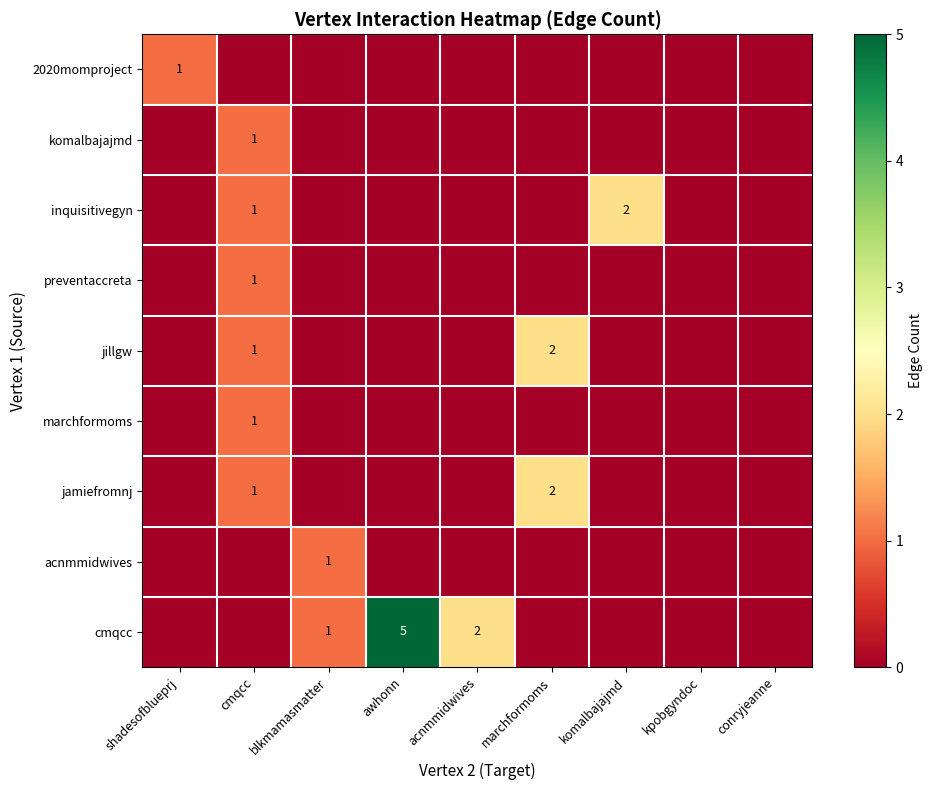

How many data points in acnmmidwives are above 0?

1